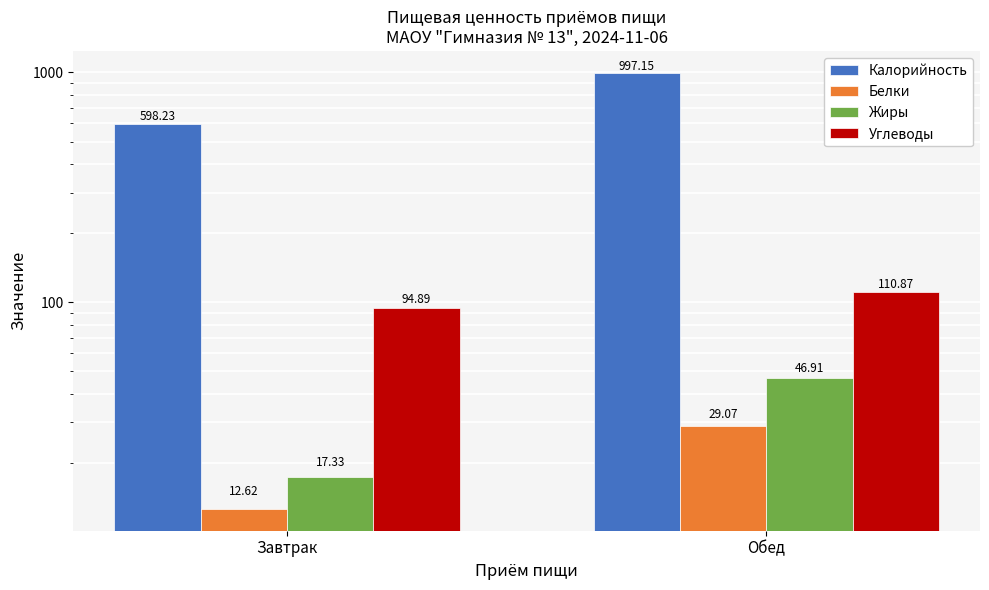

How many bars are there in total?

8